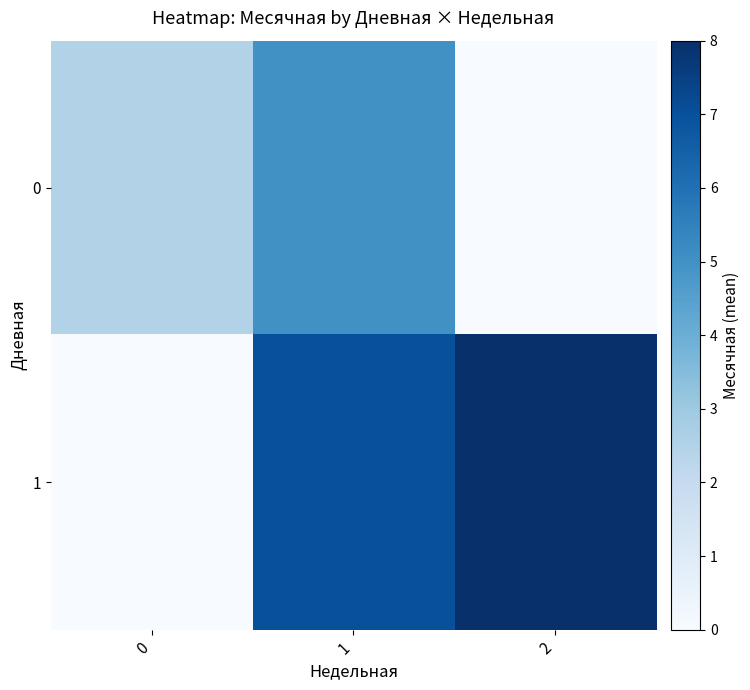

Which series changed the most between 0 and 2?

1